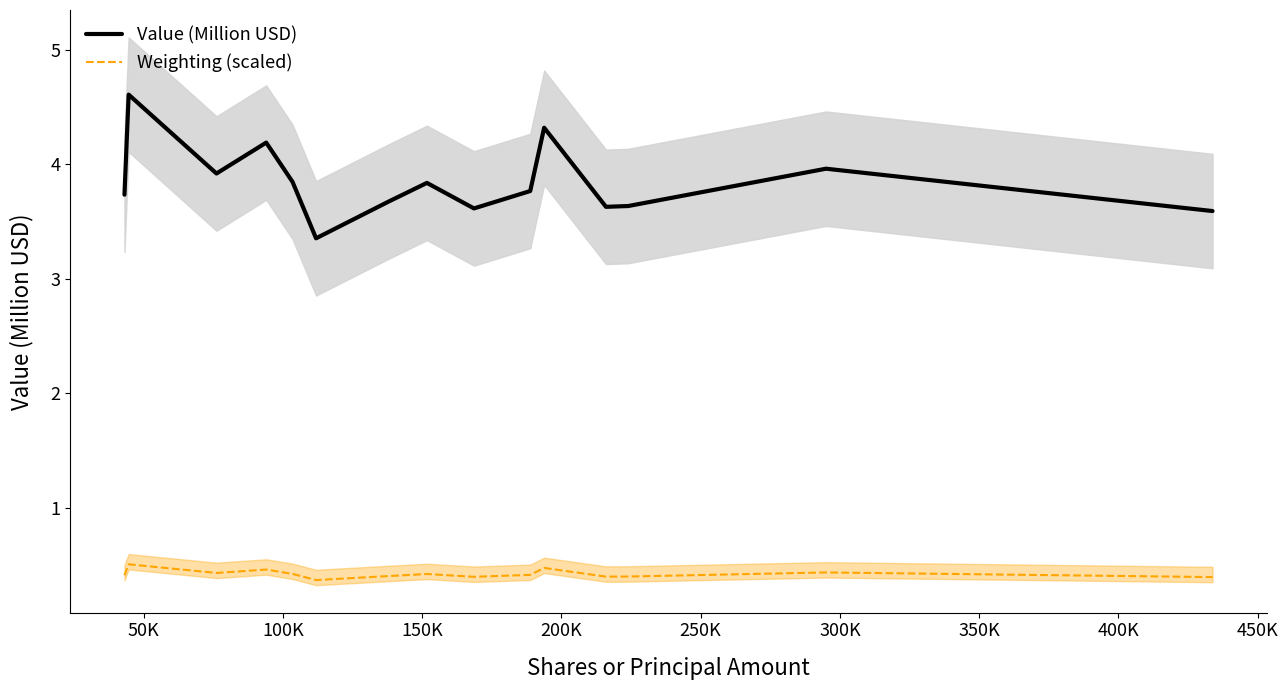

True or false: Weighting (scaled) and Value (Million USD) intersect in this chart.

False